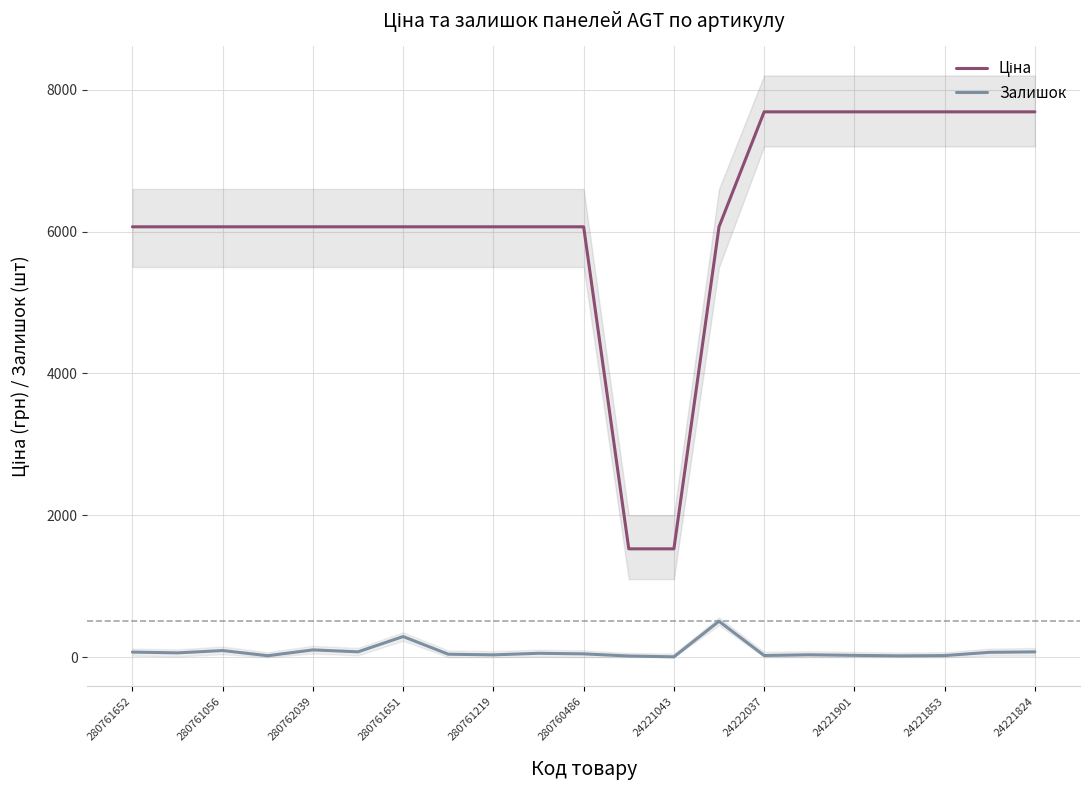

True or false: Ціна and Залишок intersect in this chart.

False